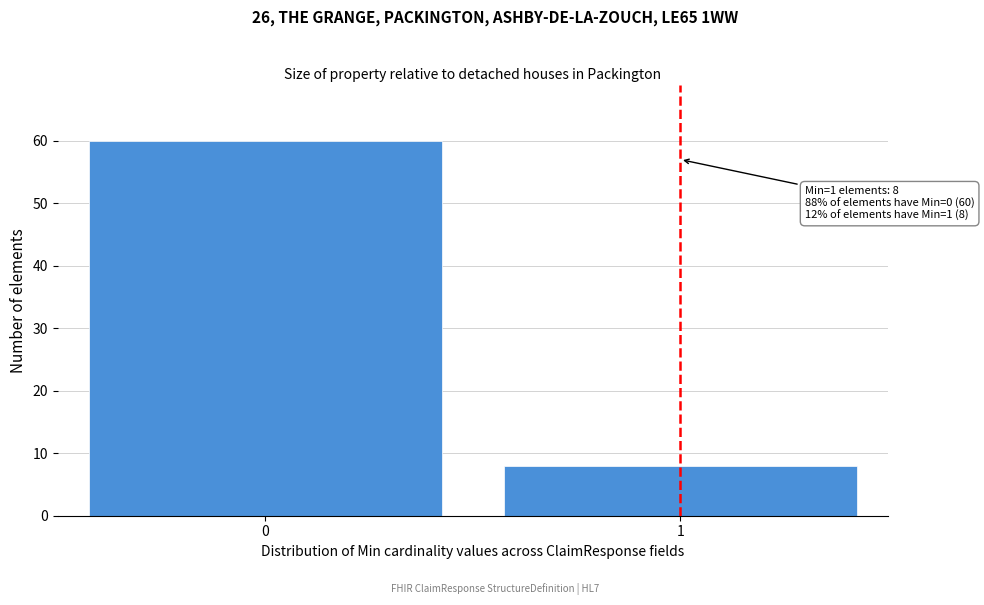

Reading left to right, transcribe all the data shown in this chart.

0=60	1=8